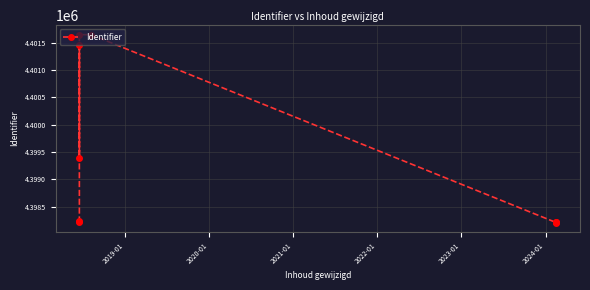

What is the smallest value displayed?

4398210